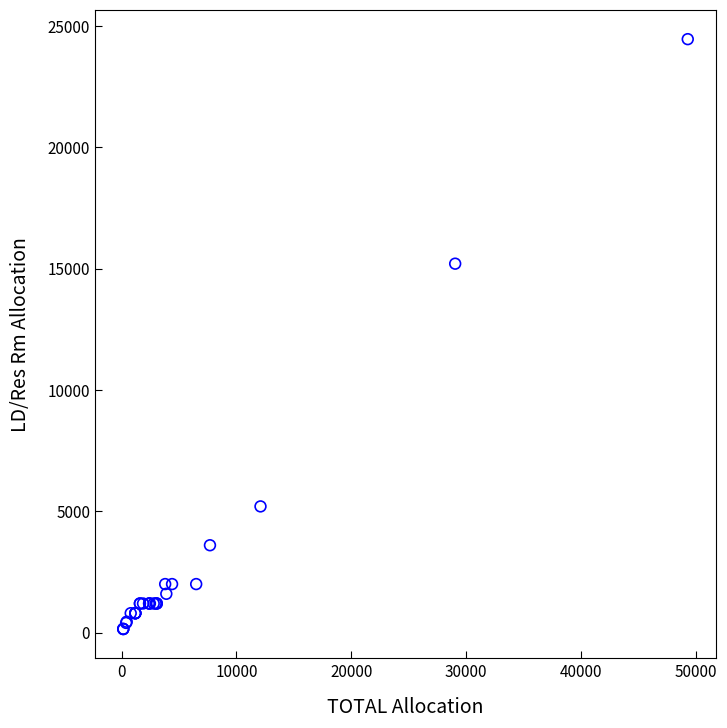

What Y value in the scatter plot is closest to 12300?

15200